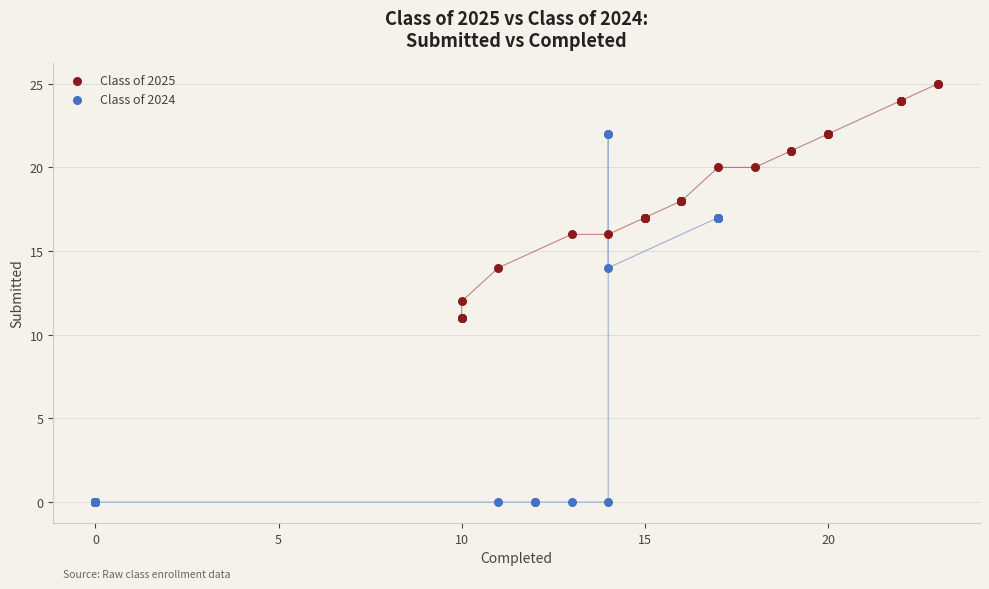

What are all the series names shown in the legend?

Class of 2025, Class of 2024